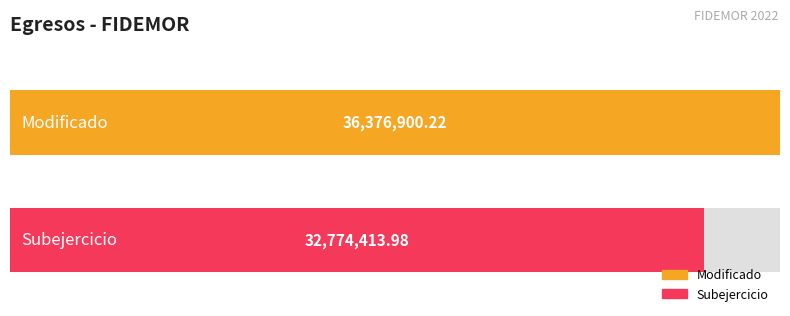

Is it true that Modificado equals 36376900.2 at Otras no Clasificadas en Funciones Anteriores?

True